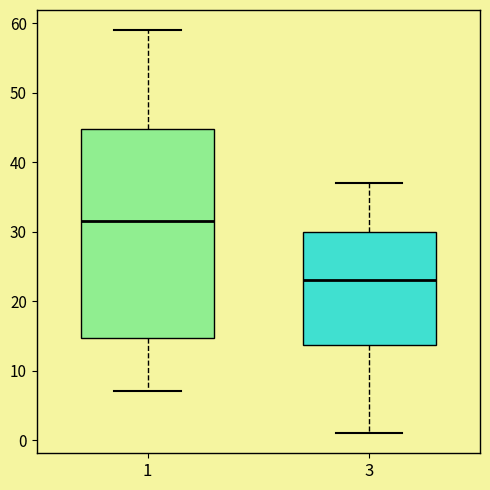

Comparing the boxes themselves (not the whiskers), which one is the tallest?

1